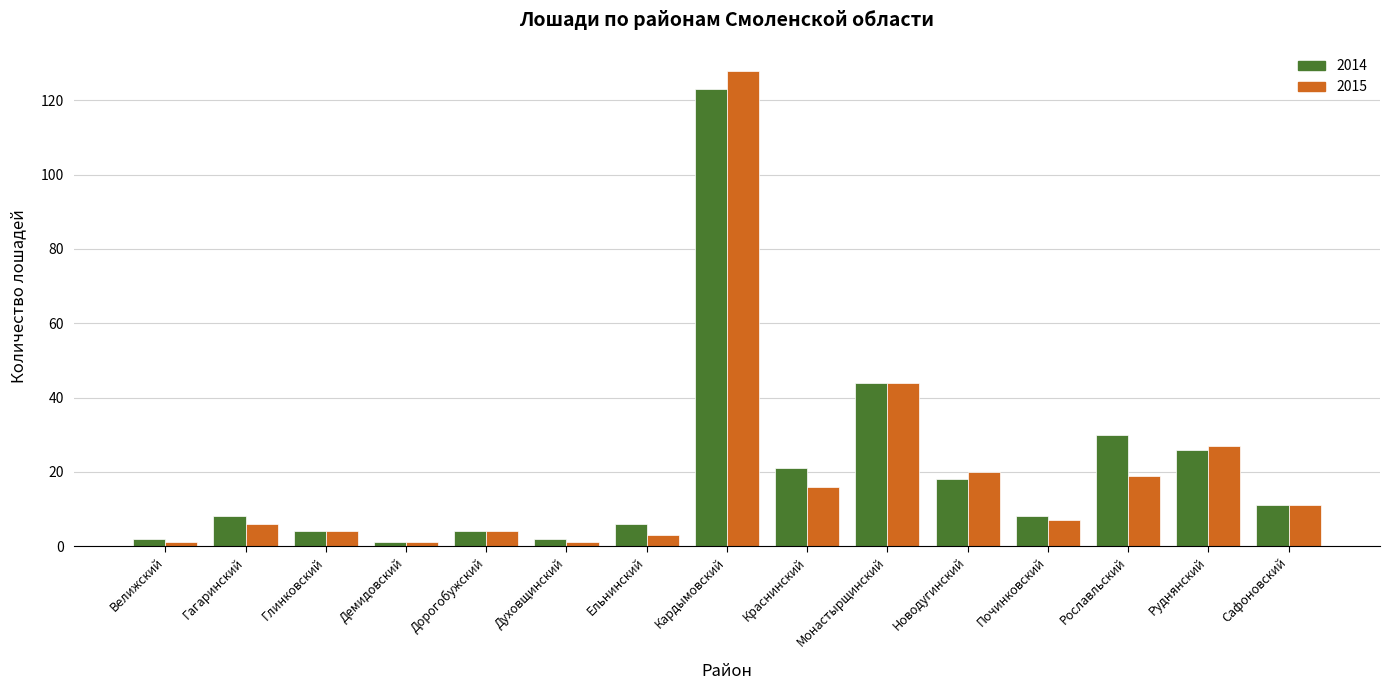

What is the highest value of the 2015 series?

128